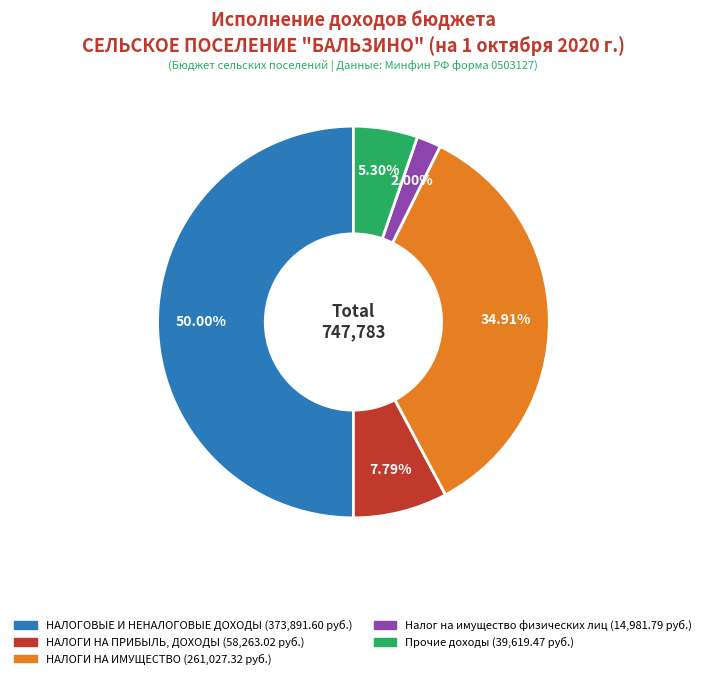

To the nearest percent, what portion does НАЛОГОВЫЕ И НЕНАЛОГОВЫЕ ДОХОДЫ represent?

50%